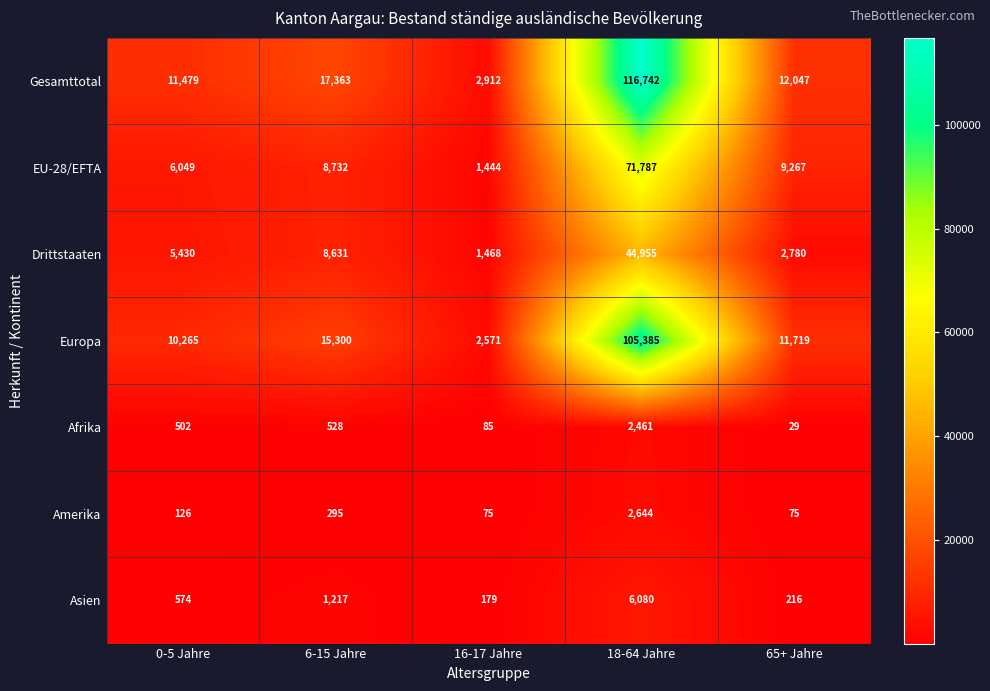

What is the approximate value of EU-28/EFTA at 65+ Jahre?

9267